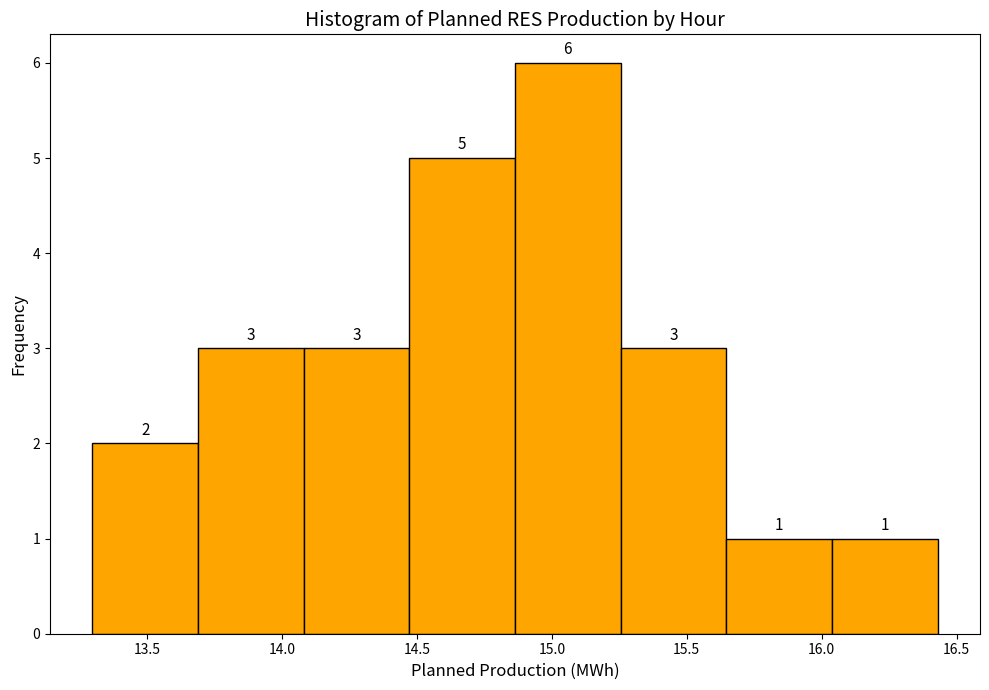

Over which range of the x-axis is the bar tallest?

14.85 to 15.25